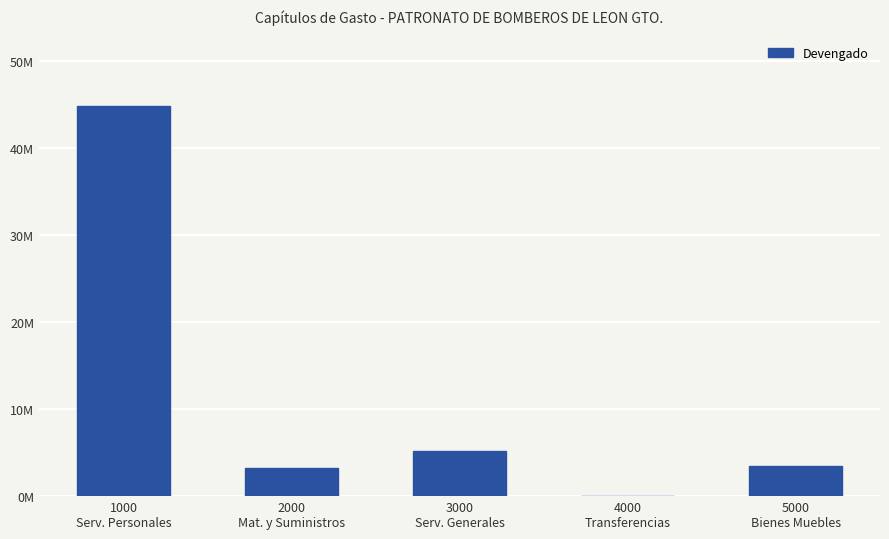

What is the difference between the values at 2000
Mat. y Suministros and 5000
Bienes Muebles?

275615.3